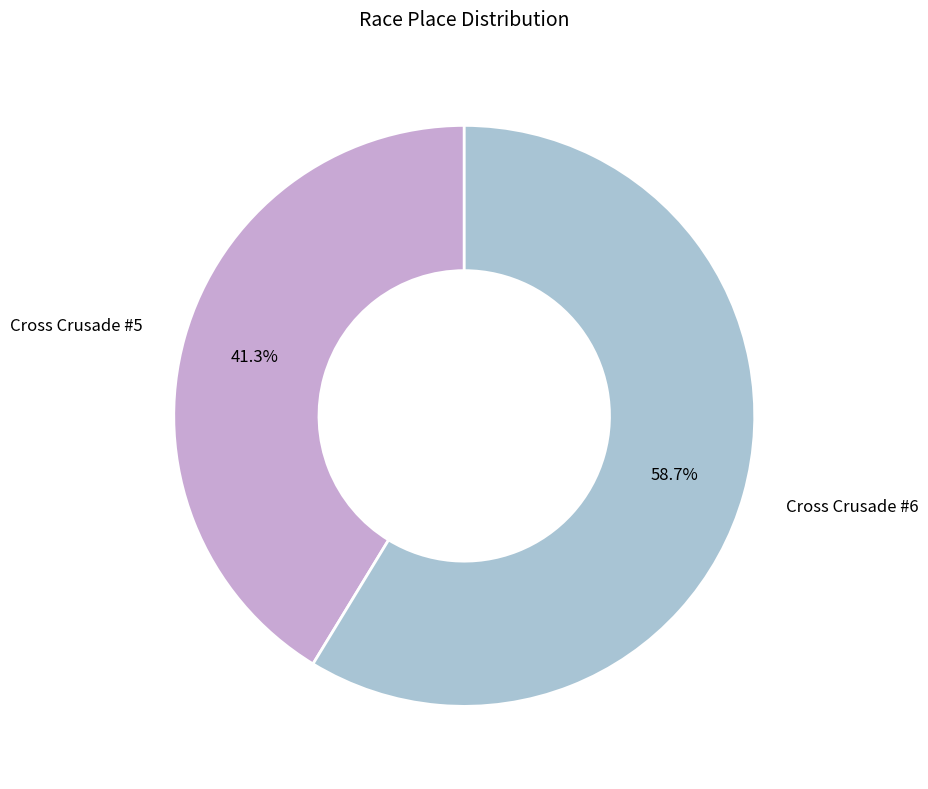

Is there any slice that represents more than half of the pie?

Yes